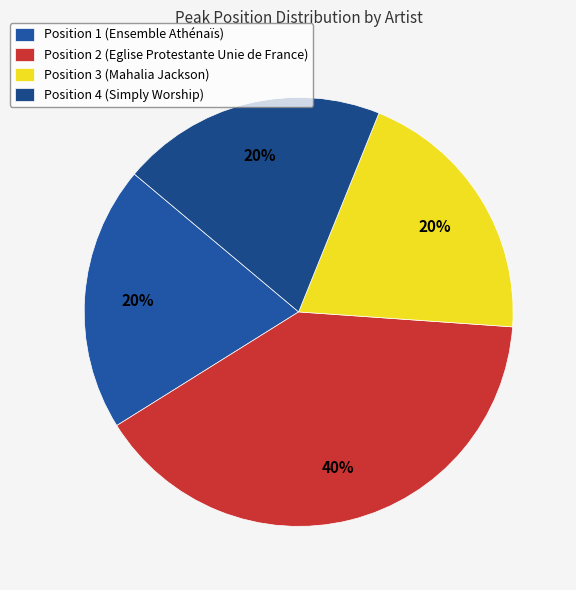

What is the smallest slice in the pie chart?

Position 1 (Ensemble Athénaïs)